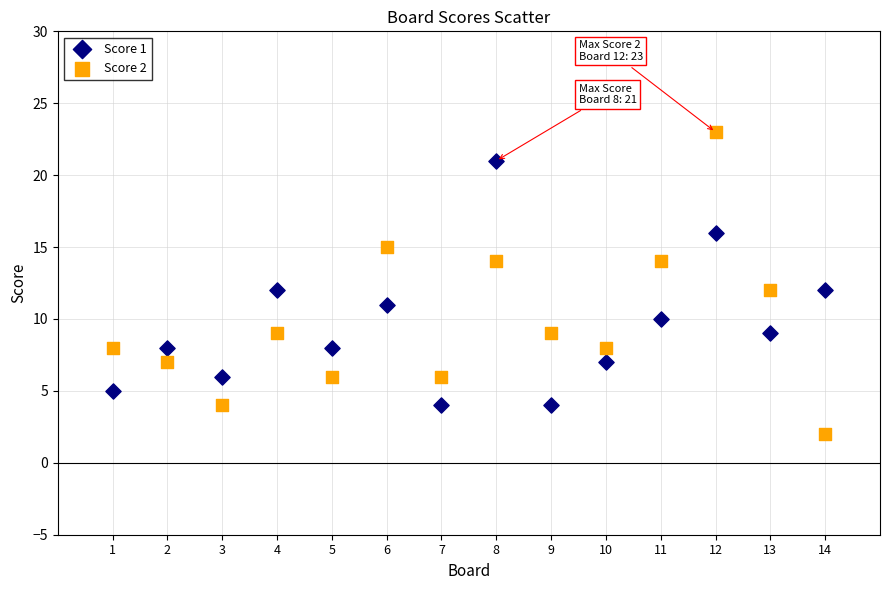

What are all the series names shown in the legend?

Score 1, Score 2